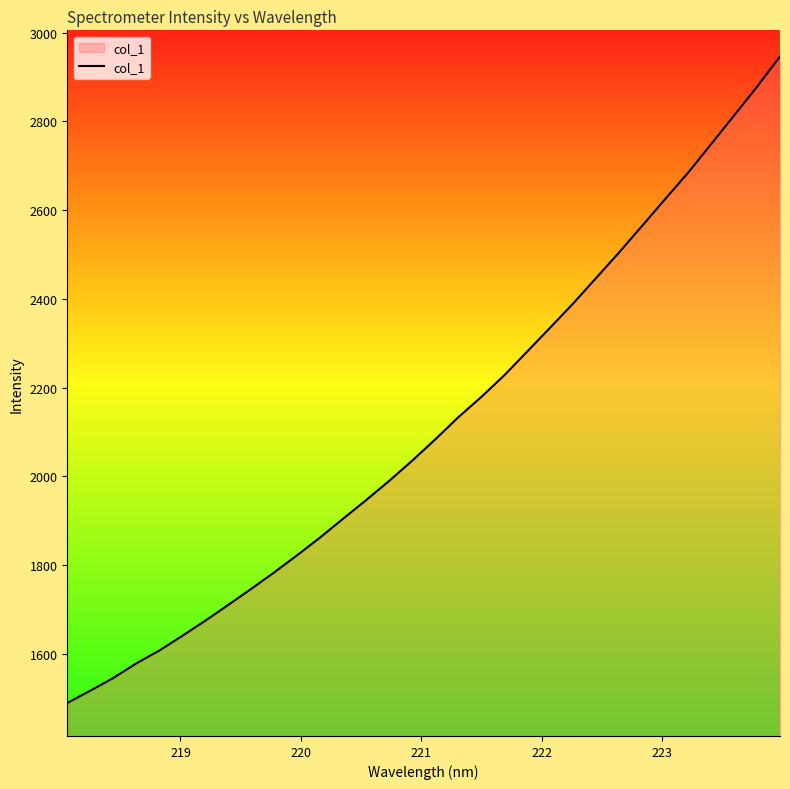

What is the difference between the second highest and second lowest values?

1361.1